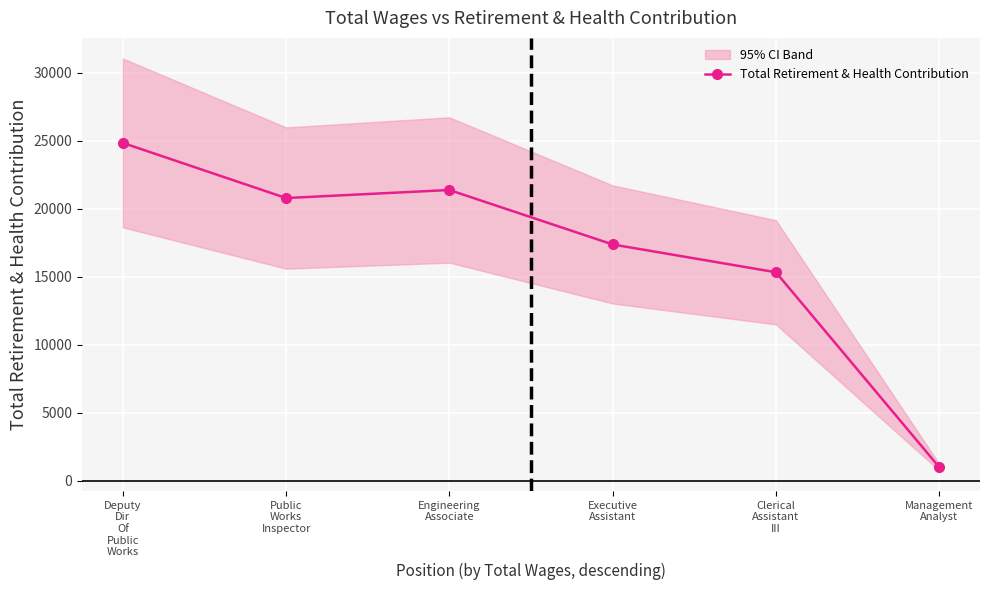

What is the label of the 3rd point from the right?

Executive
Assistant